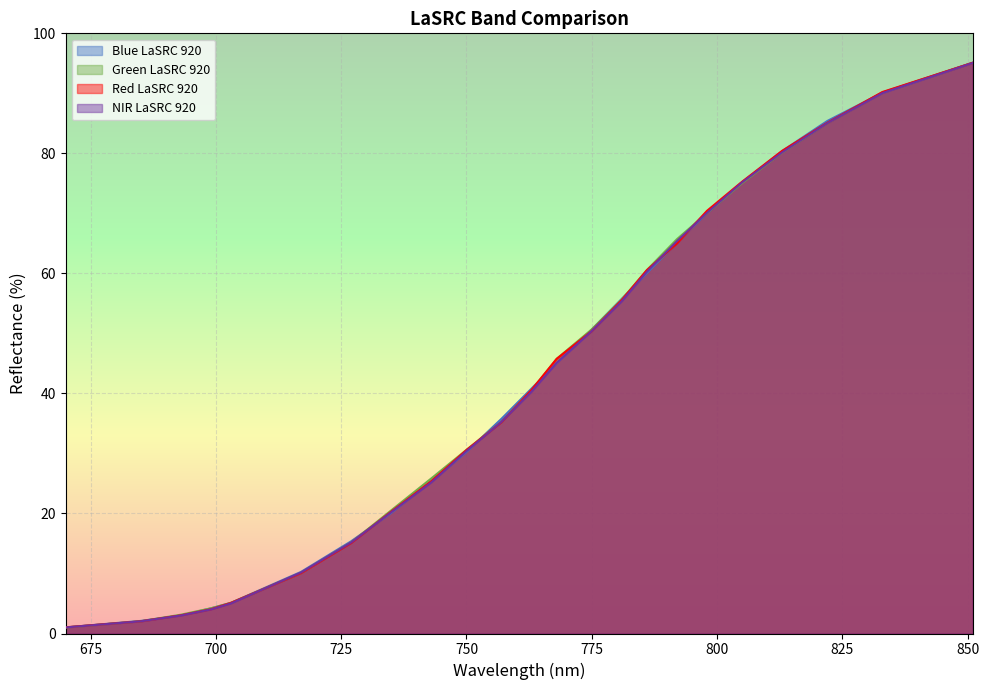

Which series has the largest total across all categories?

Green LaSRC 920